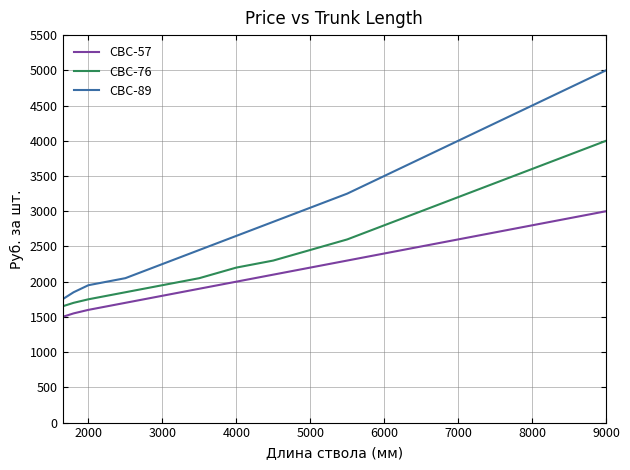

Which series has the largest total across all categories?

СВС-89